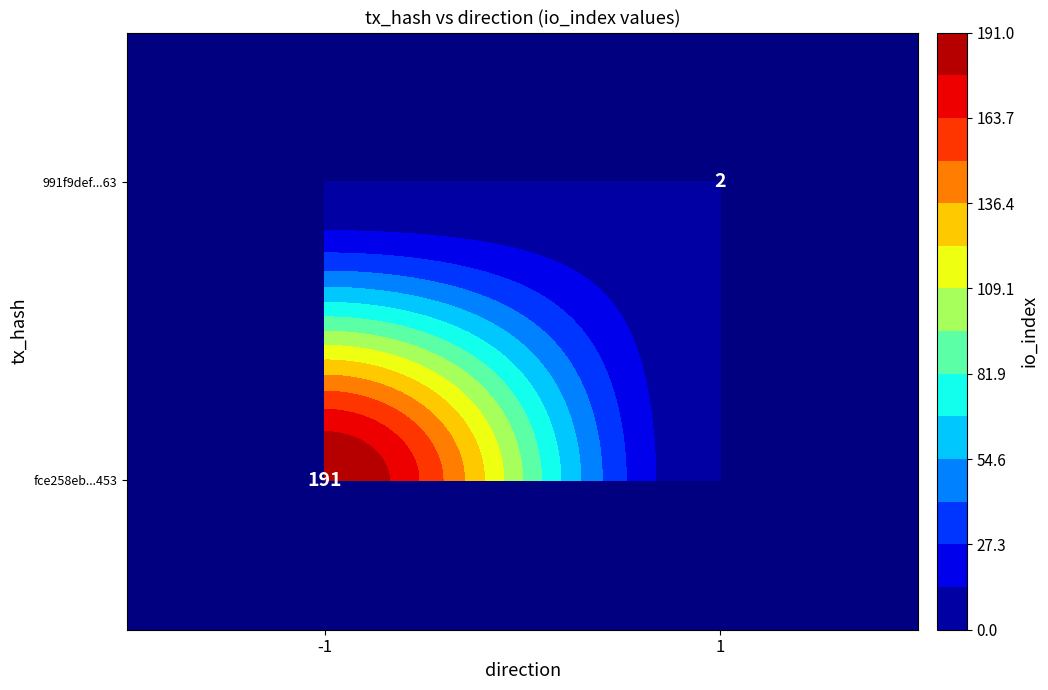

Rank the series by their maximum value, from lowest to highest.

991f9def6f521782fe8bdf41a475a3ebdd7cc63, fce258eb7f36f9cc4c9b979b29b1afc6cb4a453